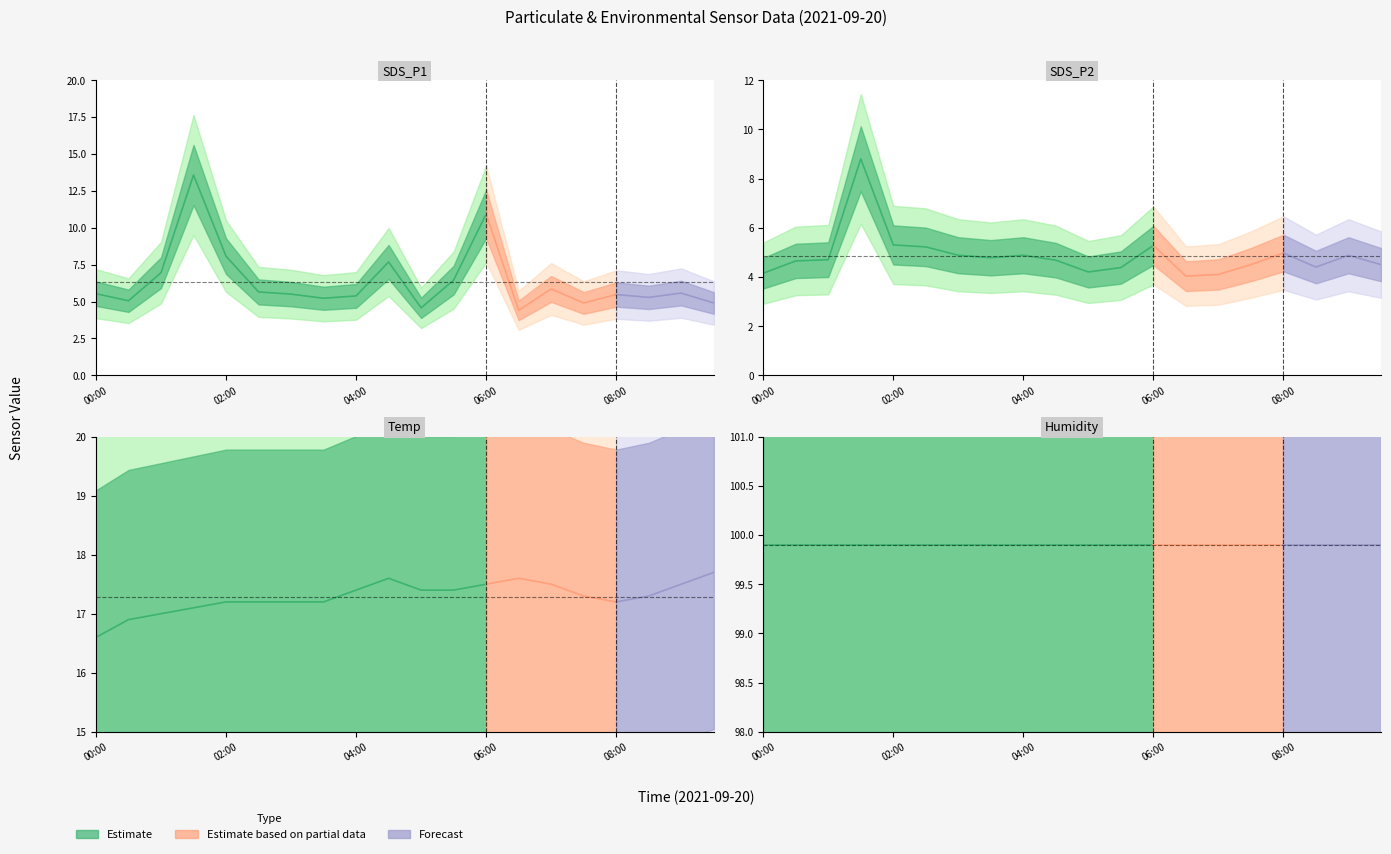

How many data points in SDS_P1 are less than 5?

4